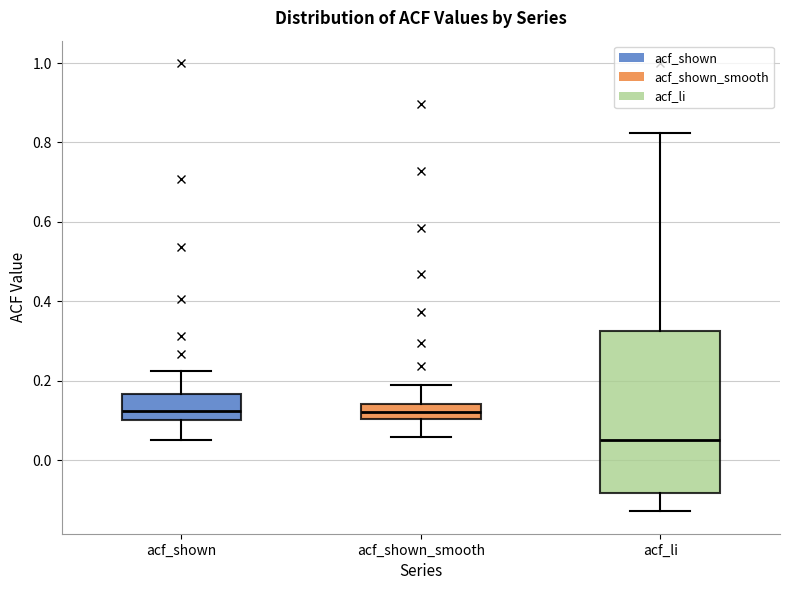

Reading left to right, read every box against the y-axis: the position of its median line, the range the box covers, and the ends of its whiskers. The values are not printed on the chart, so give them approximately, as read against the axis.

acf_shown: median 0.12, box 0.10 to 0.16, whiskers 0.06 to 0.22
acf_shown_smooth: median 0.12, box 0.10 to 0.14, whiskers 0.06 to 0.20
acf_li: median 0.04, box -0.08 to 0.32, whiskers -0.12 to 0.82